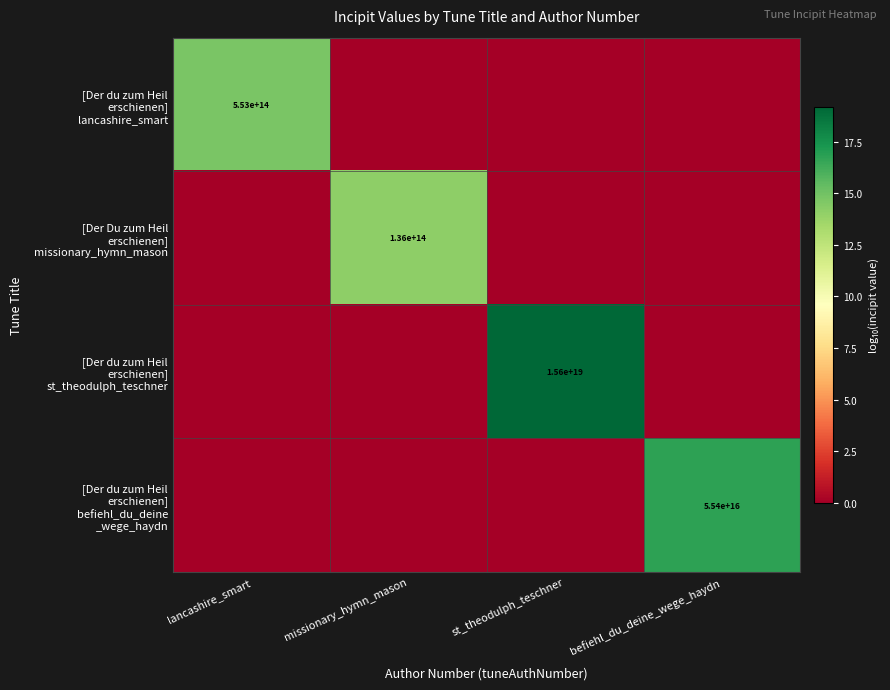

The [Der du zum Heil erschienen] lancashire_smart series shows 14.7 at lancashire_smart. True or false?

True